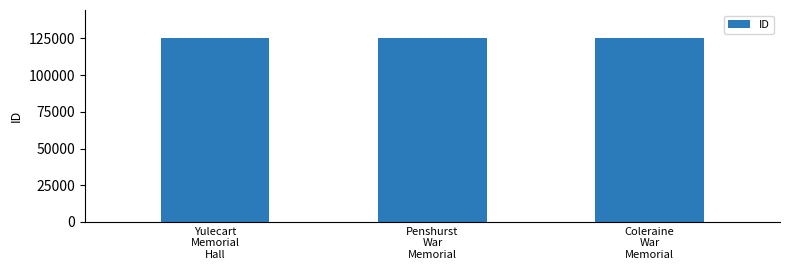

True or false: the data shows 56202 at Yulecart
Memorial
Hall.

False